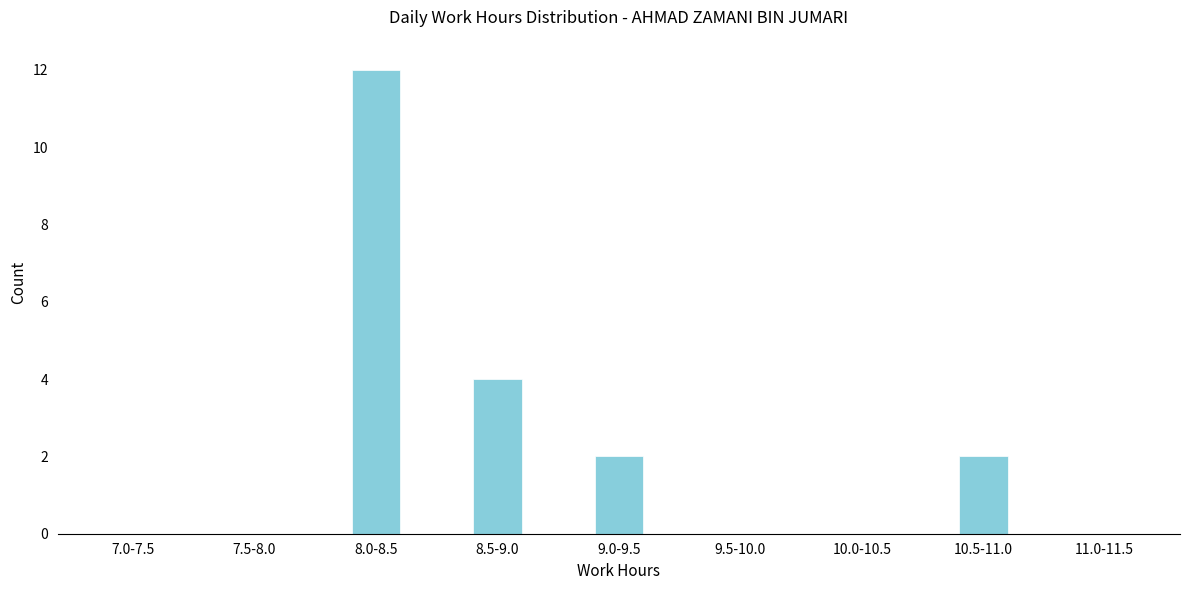

Reading left to right, extract all data points from this chart.

7.0-7.5=0	7.5-8.0=0	8.0-8.5=12	8.5-9.0=4	9.0-9.5=2	9.5-10.0=0	10.0-10.5=0	10.5-11.0=2	11.0-11.5=0